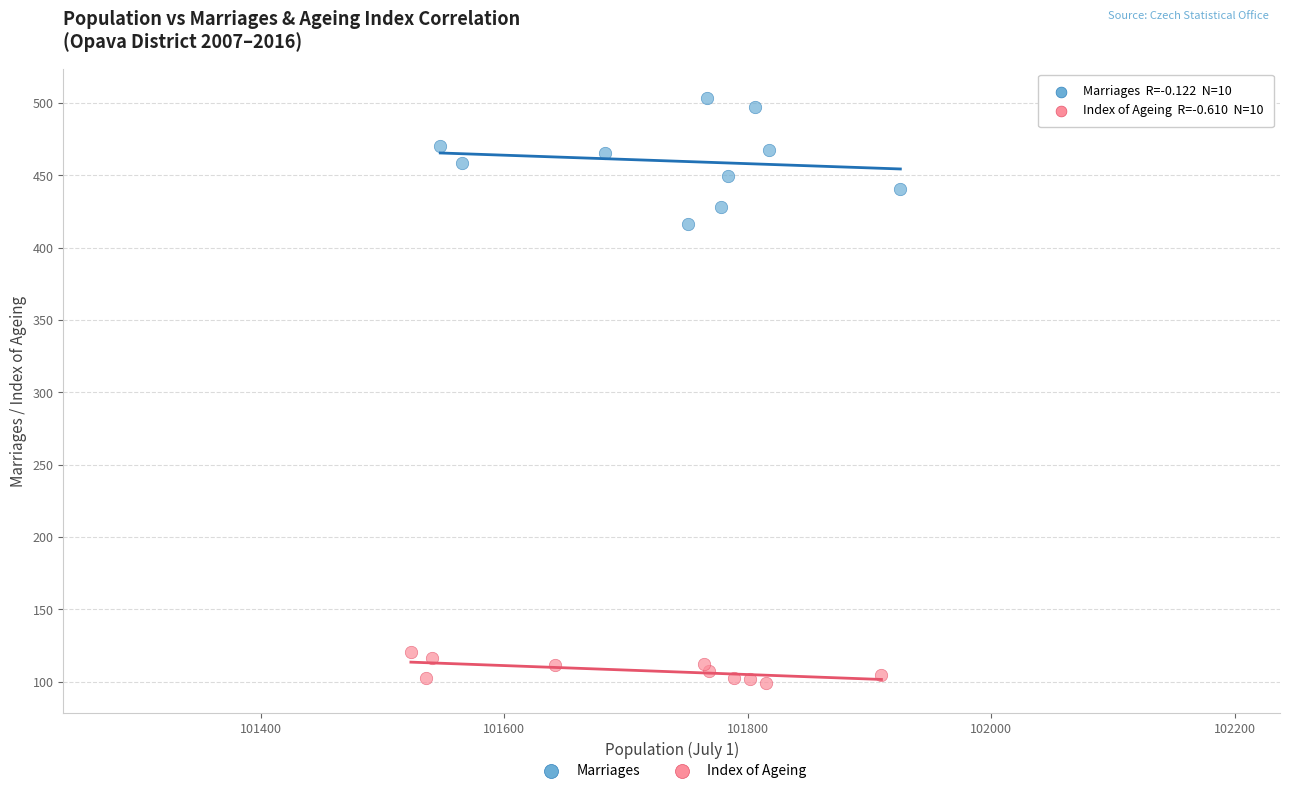

Which series reaches the minimum Y coordinate?

Index of Ageing